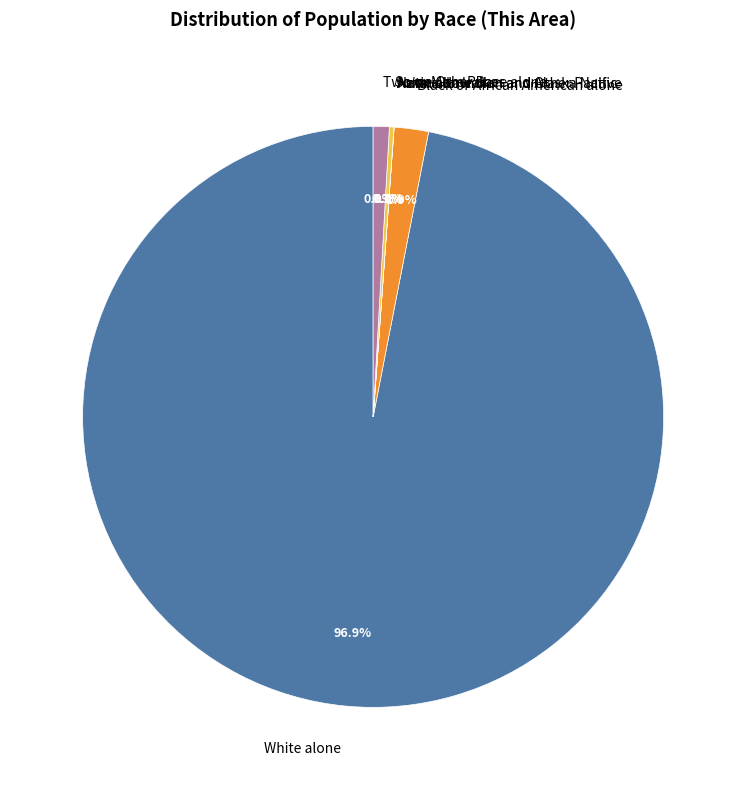

Which slice is the smallest?

American Indian and Alaska Native